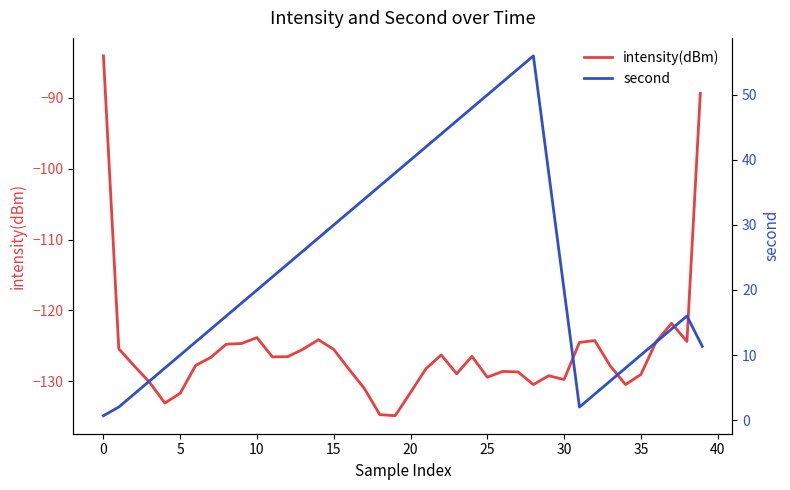

What are all the series names shown in the legend?

intensity(dBm), second